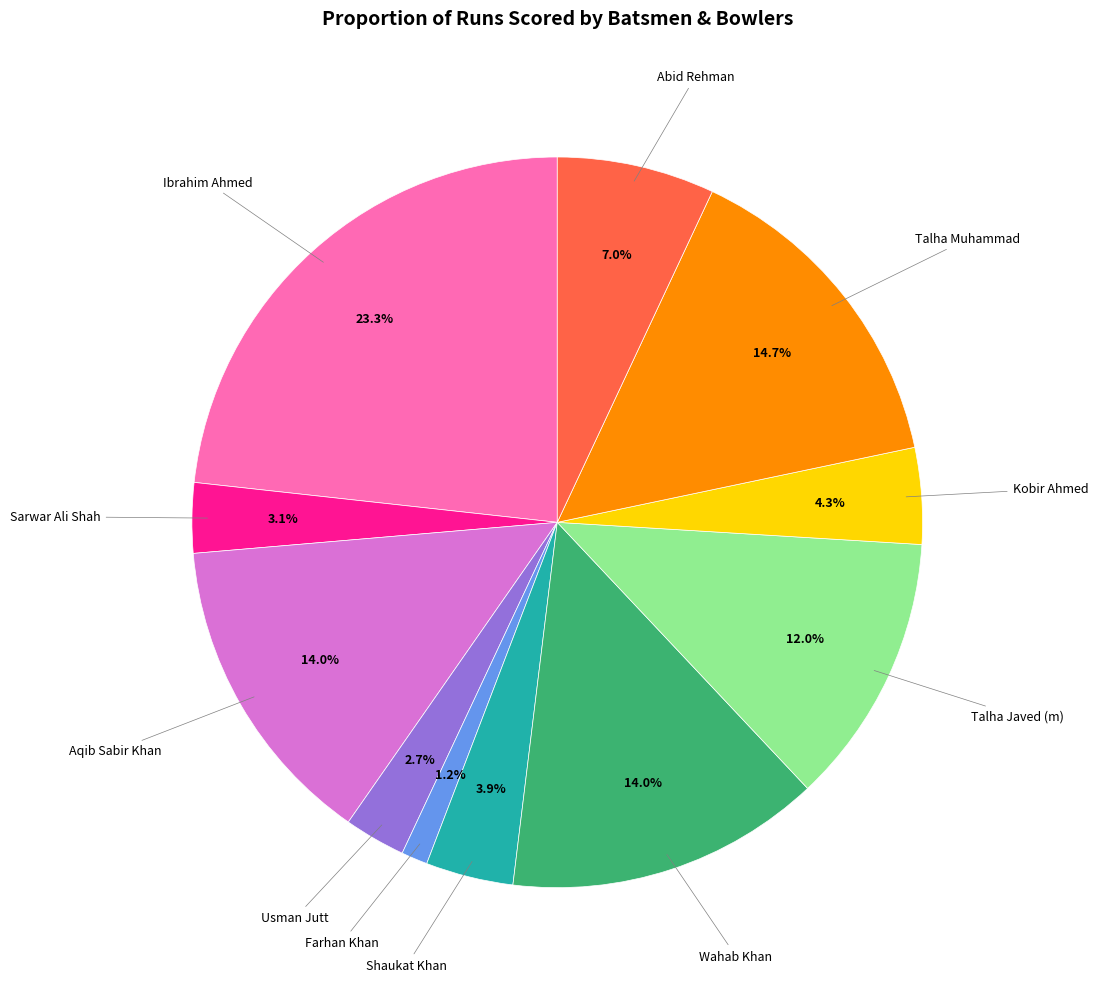

How many slices are in this pie chart?

11